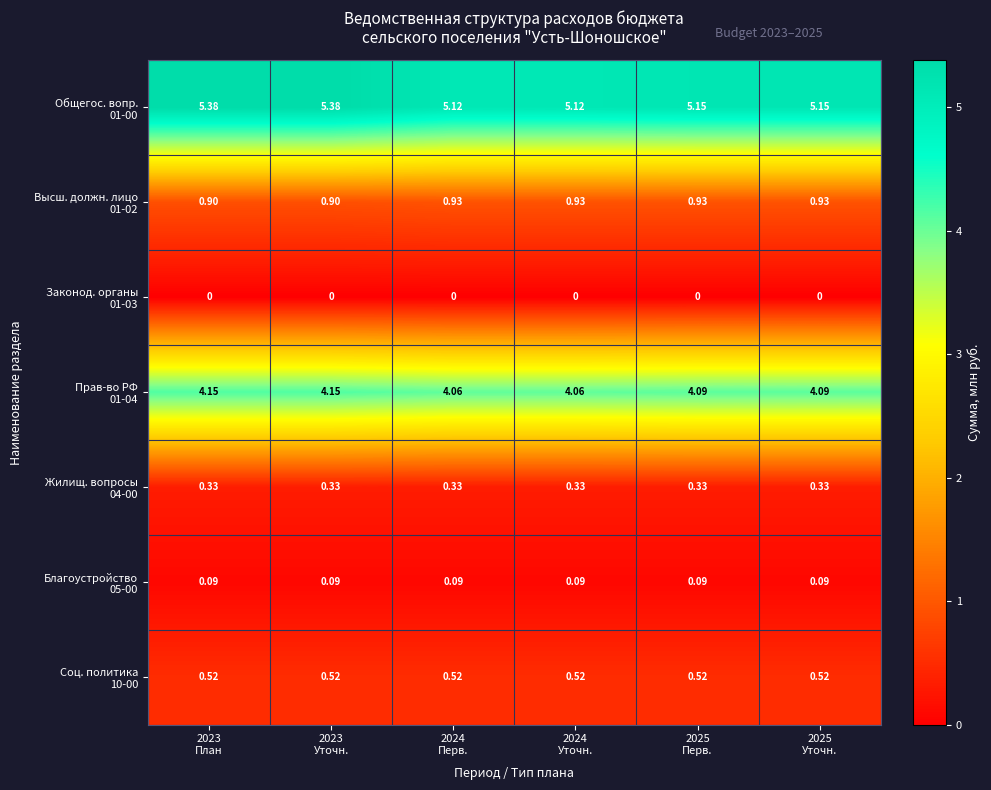

Between 2025
Уточн. and 2024
Уточн., which is larger?

2025
Уточн.